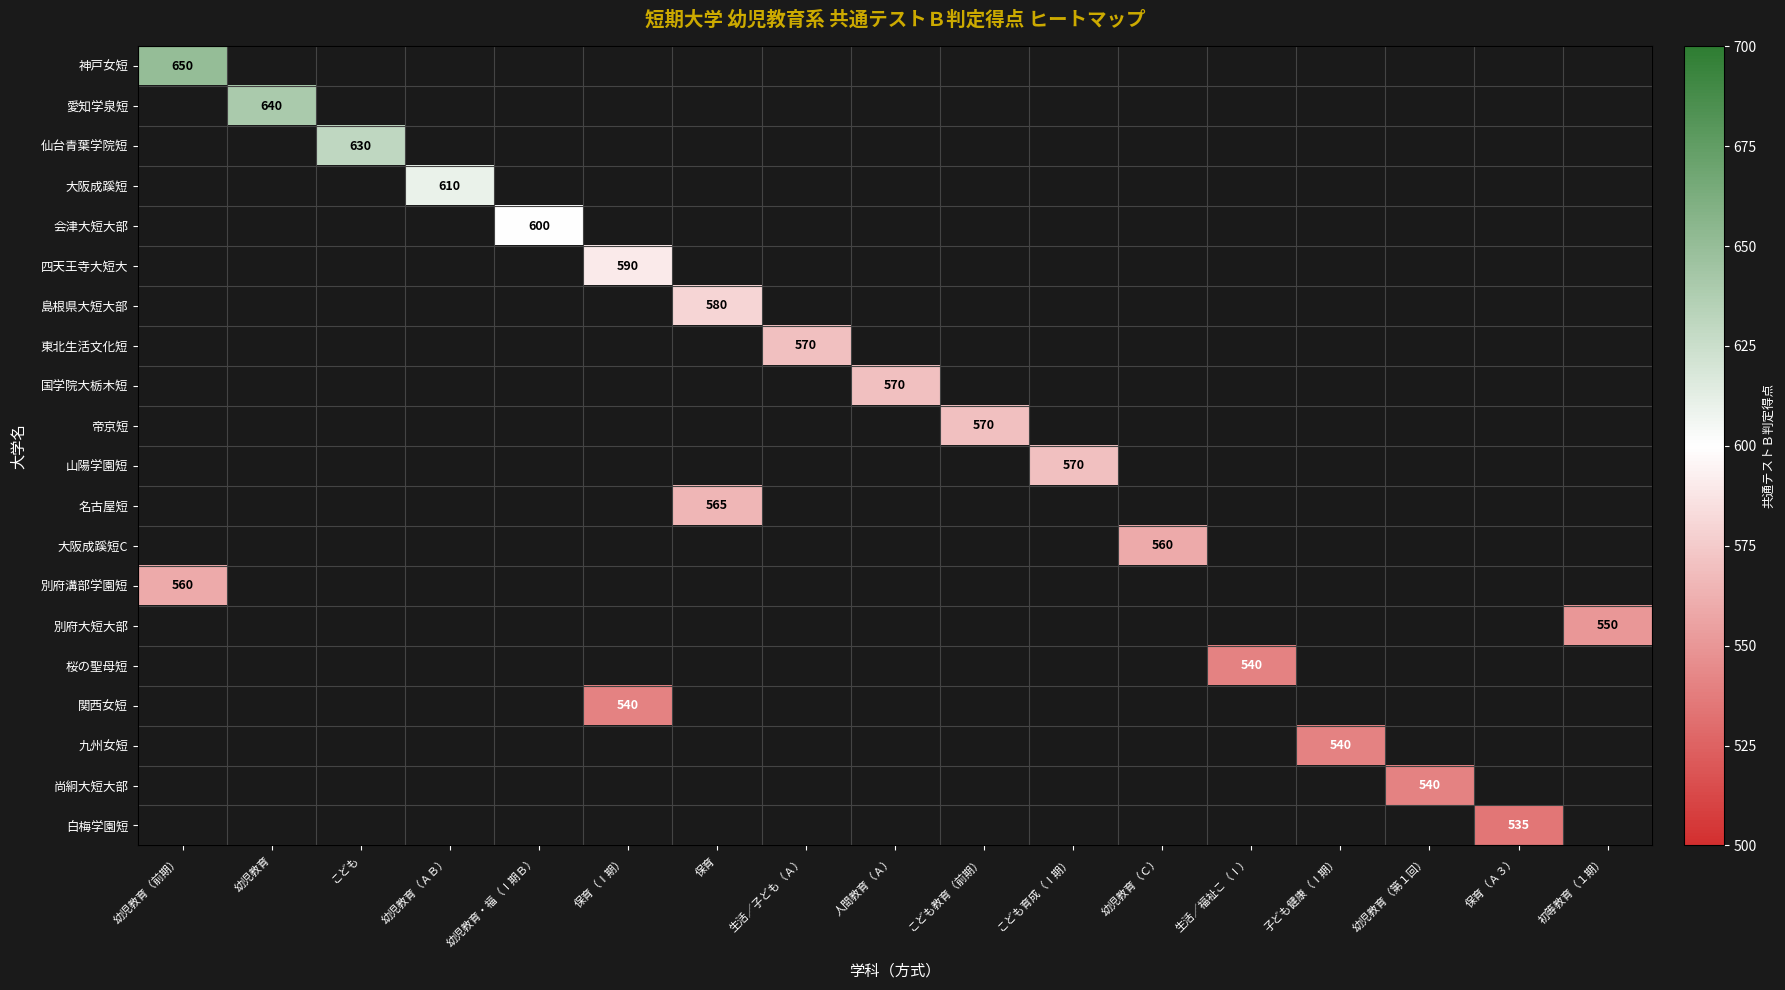

What is the minimum value shown in the chart?

535.0